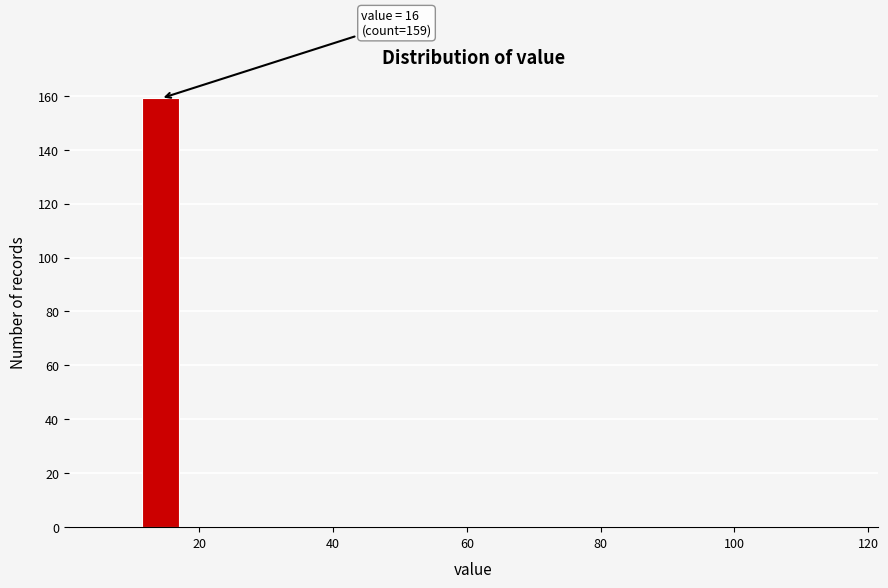

Around what value on the x-axis is the tallest bar? Give the approximate position of its centre, as read against the axis.

14